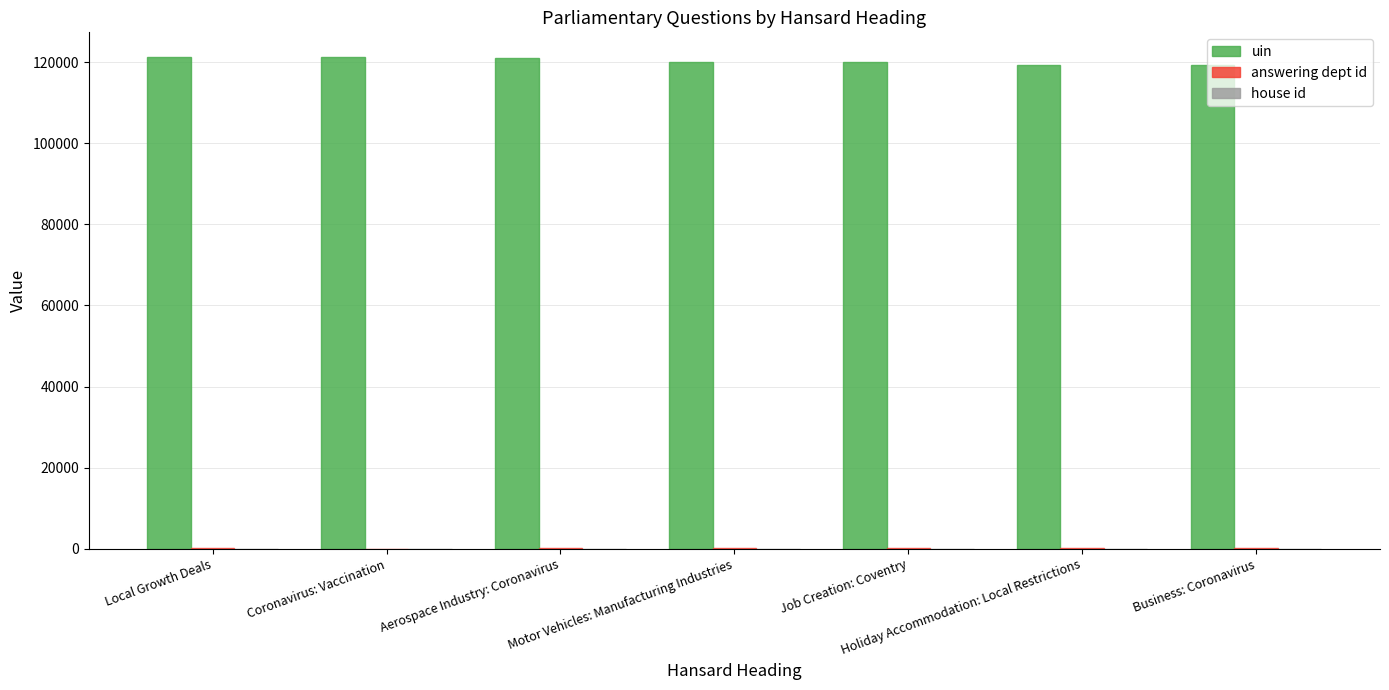

The uin series shows 199699 at Coronavirus: Vaccination. True or false?

False